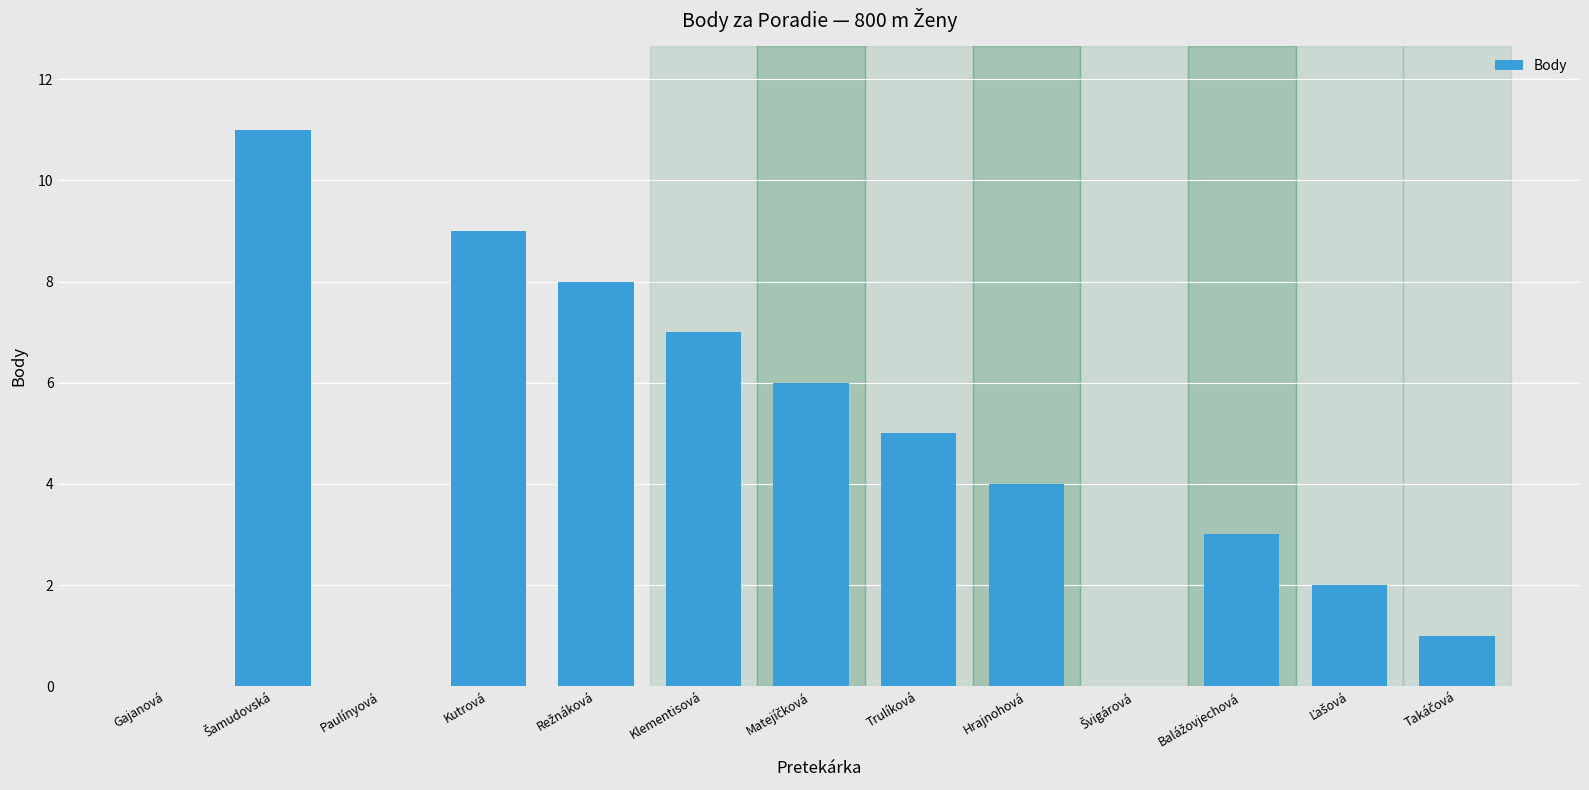

The value at Paulínyová is 0. True or false?

True